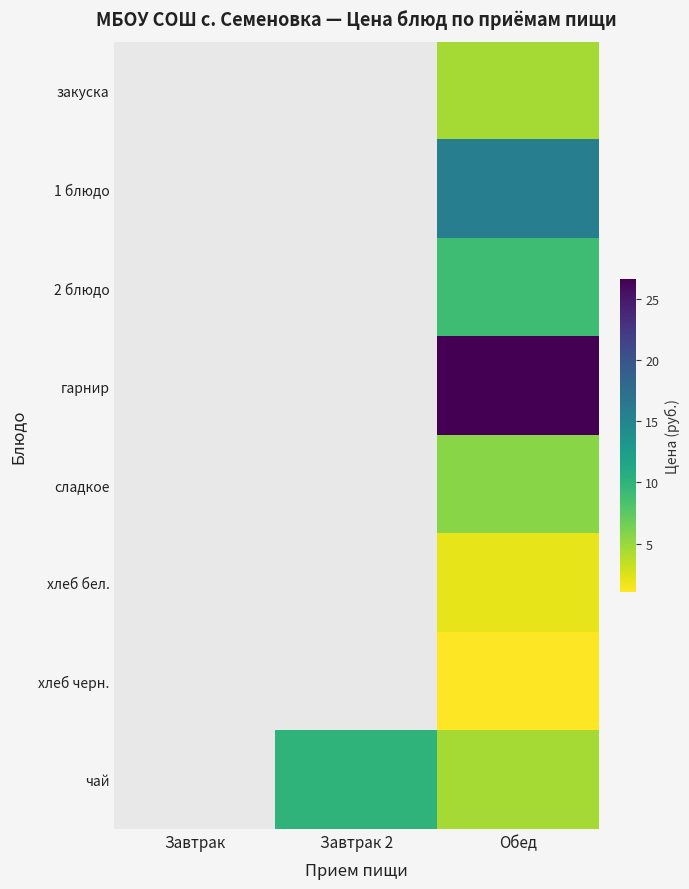

At which category is the sum across all series the highest?

Обед